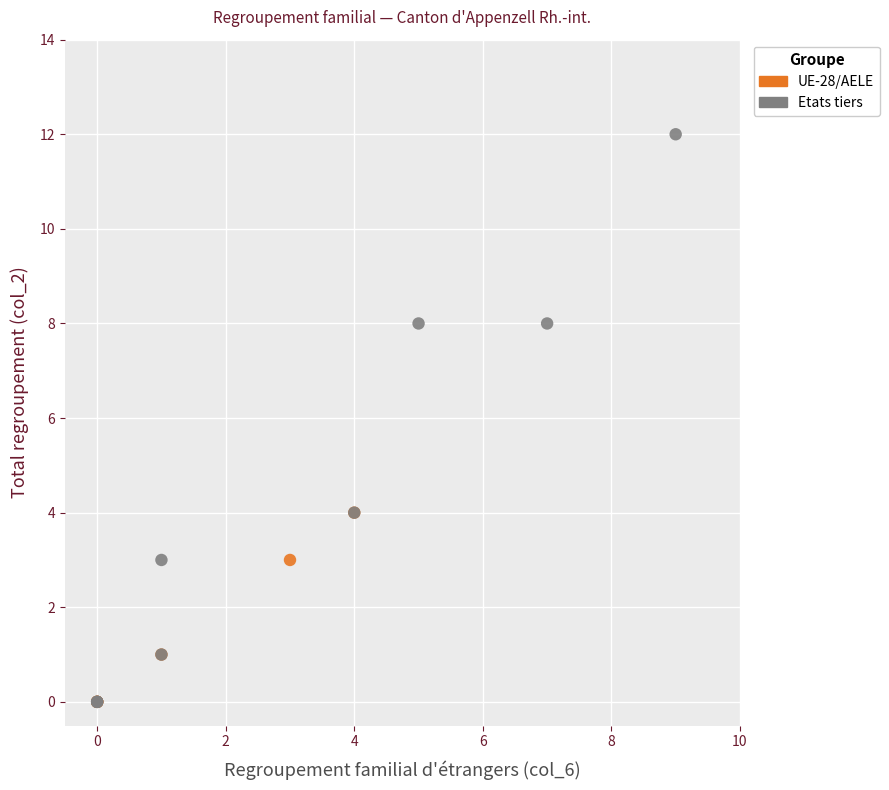

Which series has the widest spread of Y values?

Etats tiers